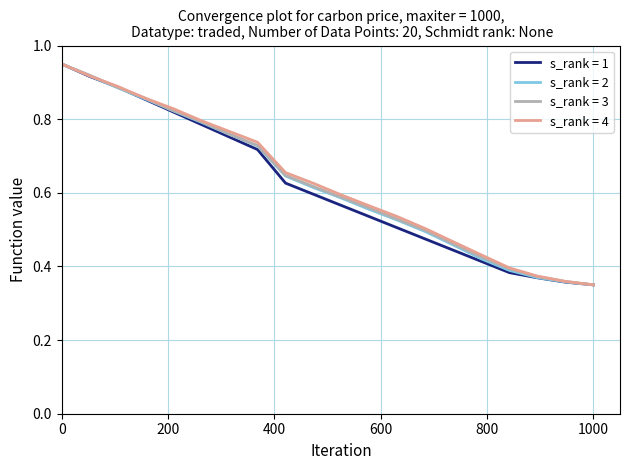

What is the average value of the s_rank = 4 series?

0.6